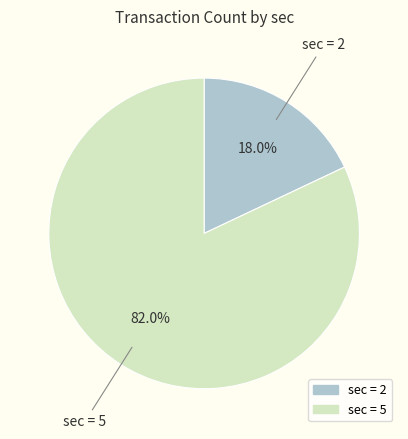

Does sec = 5 account for over 50% of the chart?

Yes